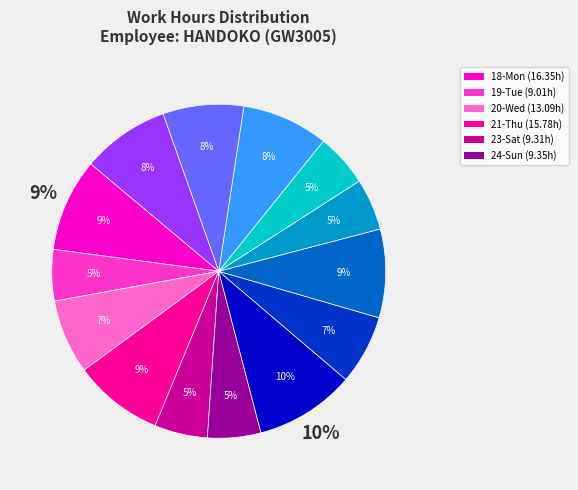

To the nearest percent, what percentage of the pie is 12-Thu?

8%